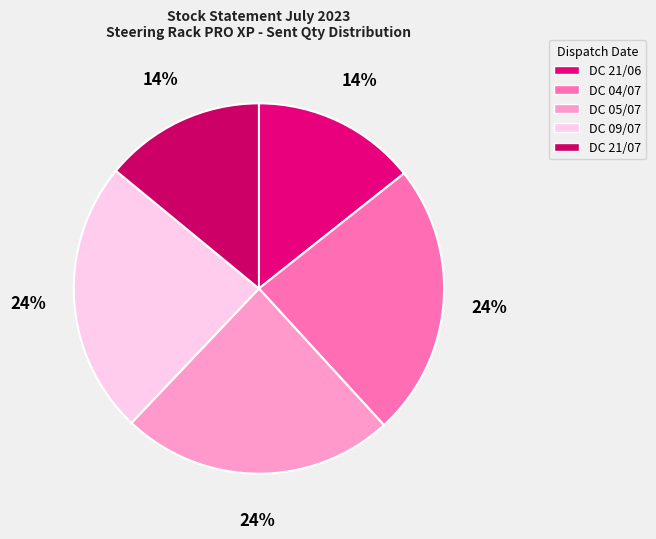

What is the largest slice in the pie chart?

DC 04/07